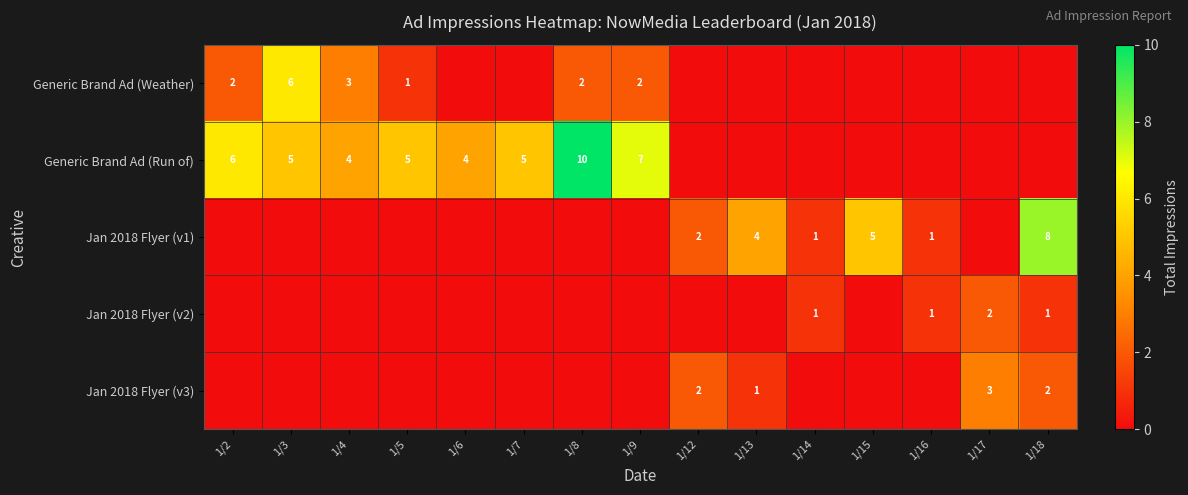

What is the difference between the Jan 2018 Flyer (v1) values at 1/18 and 1/14?

7